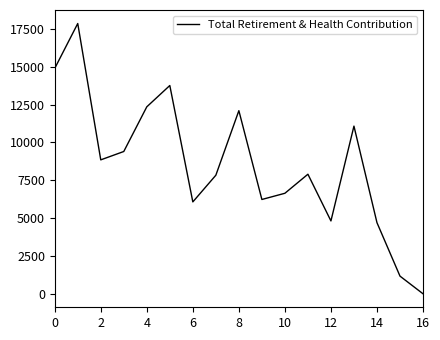

What is the difference between the maximum and minimum values?

17851